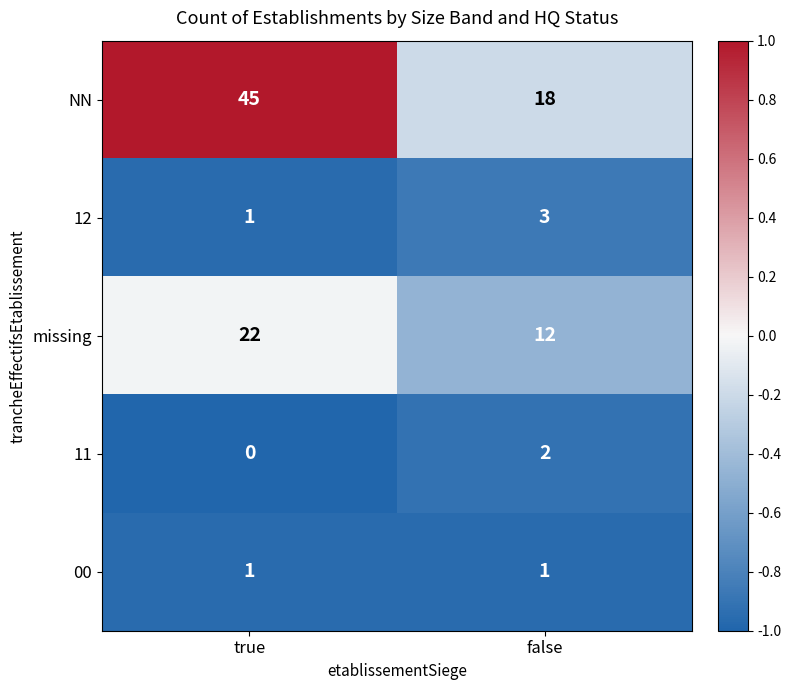

True or false: missing has a value of 20 at false.

False